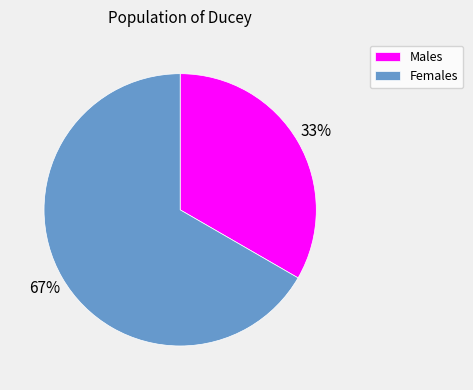

How many slices are in this pie chart?

2